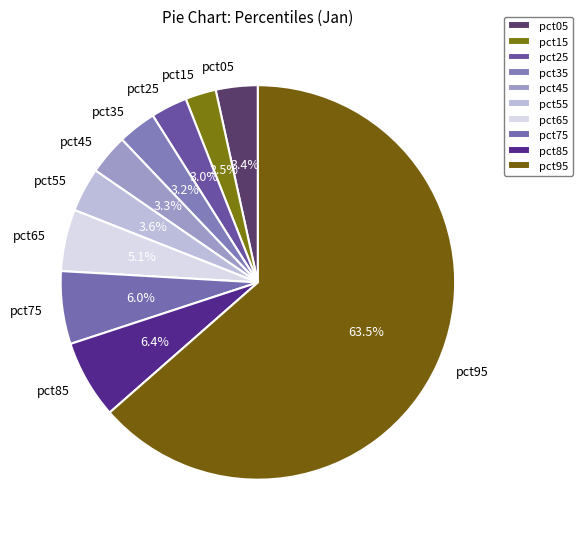

Combined, what portion of the pie is pct35 and pct45?

6.5%